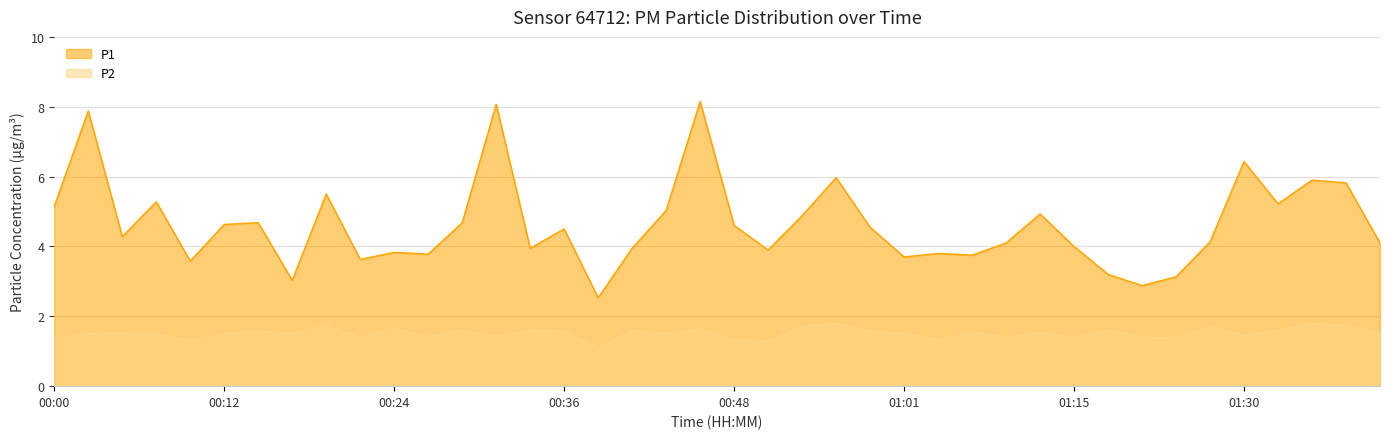

True or false: P2 has a value of 2.2 at 00:53.

False